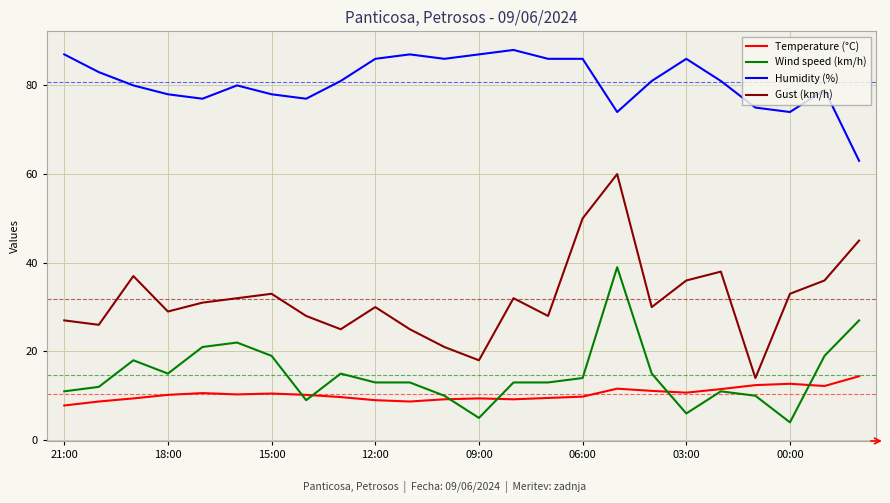

What is the minimum value shown in the chart?

4.0